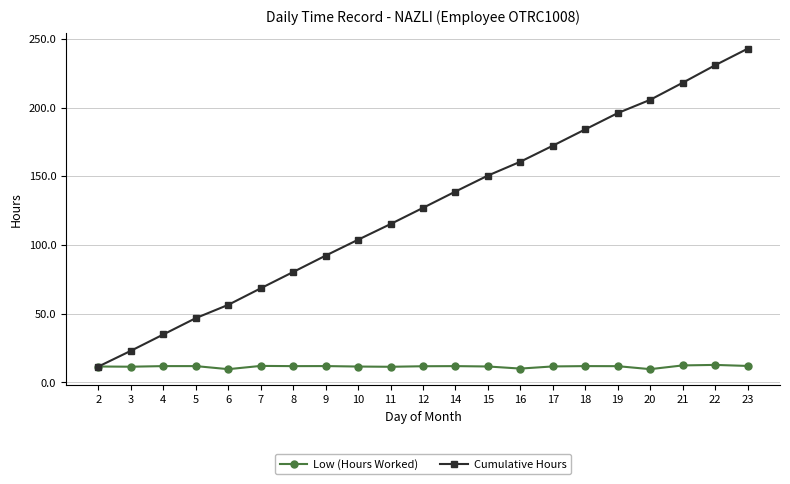

Which series has the widest spread of values?

Cumulative Hours